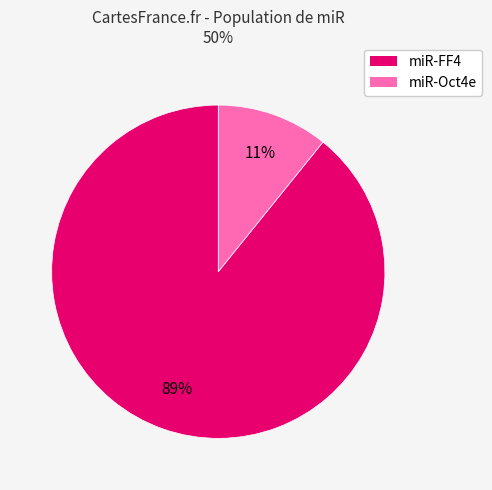

Is the sum of miR-Oct4e and miR-FF4 greater than half?

Yes